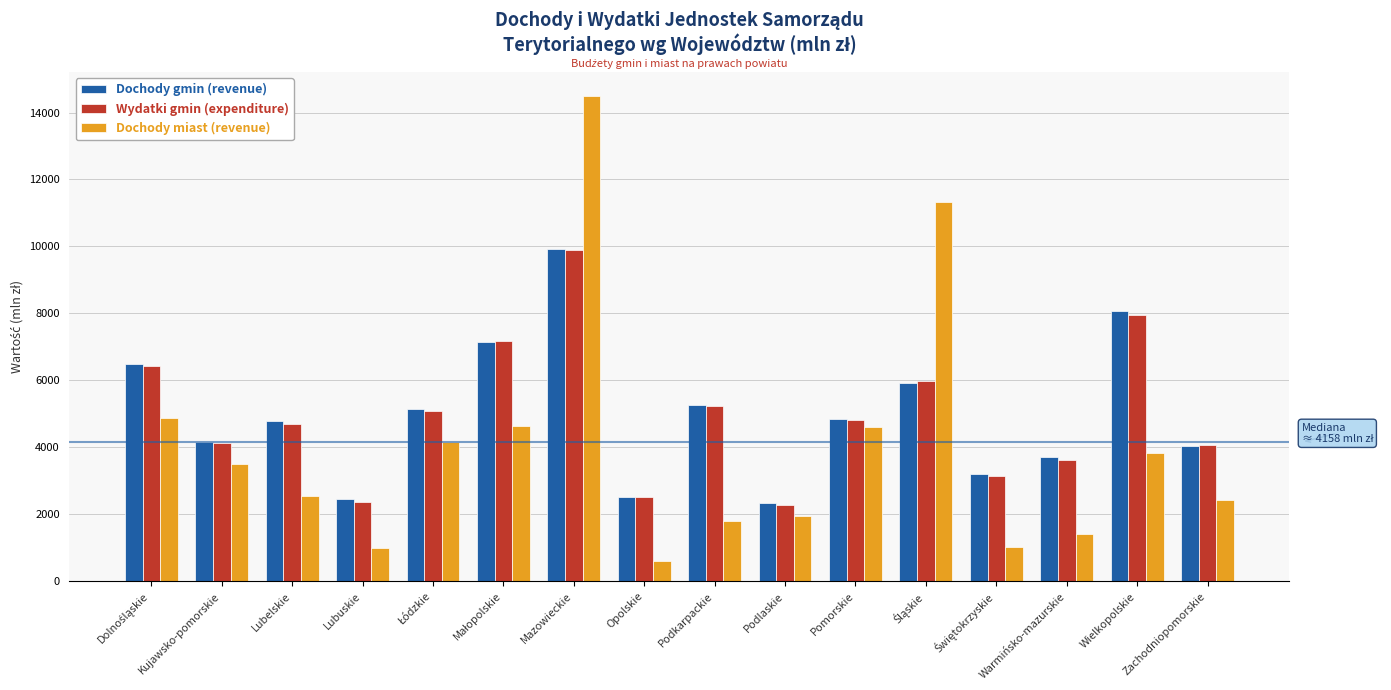

Which series has the widest spread of values?

Dochody miast (revenue)